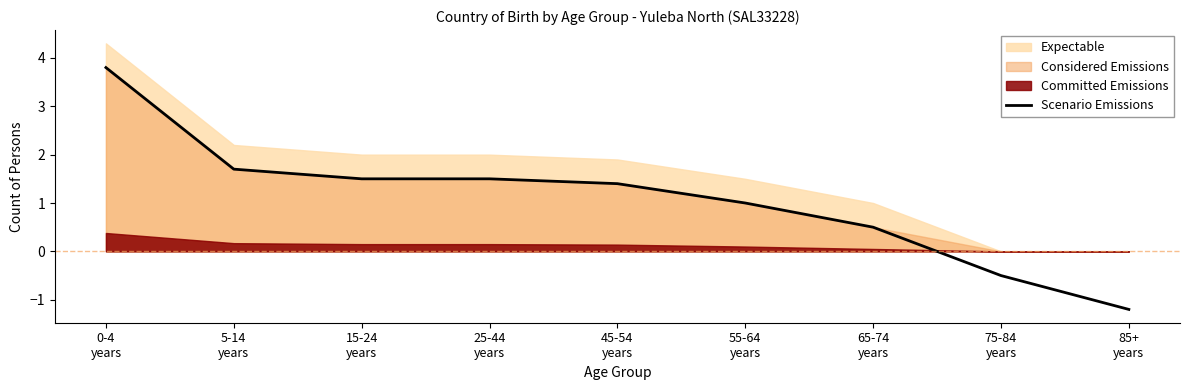

What is the label of the 6th point from the left?

55-64
years